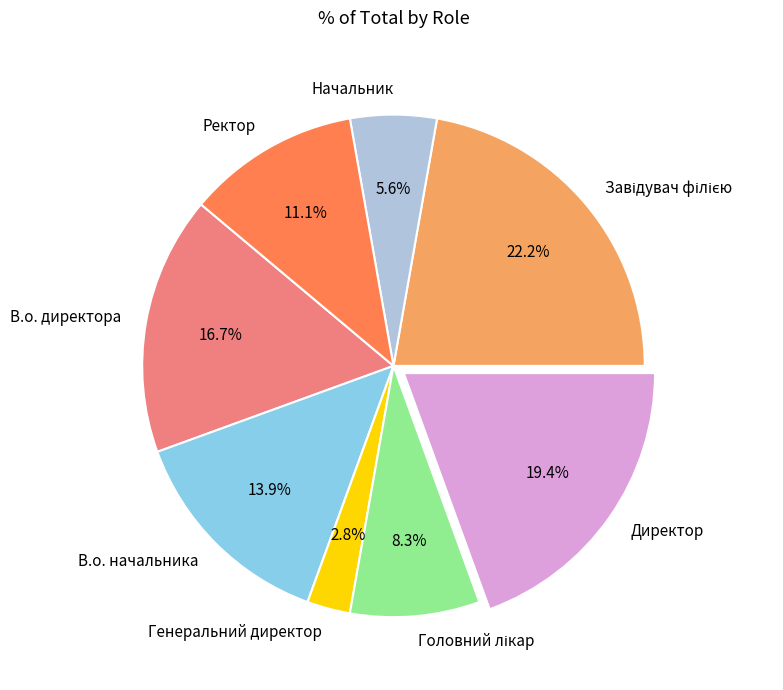

What percentage do Начальник and Ректор together represent?

16.7%